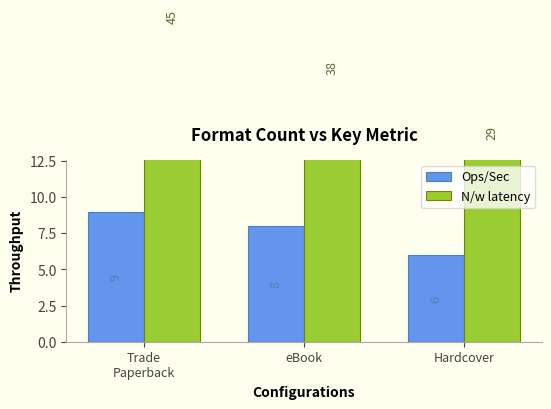

Which series changed the most between Trade
Paperback and Hardcover?

N/w latency